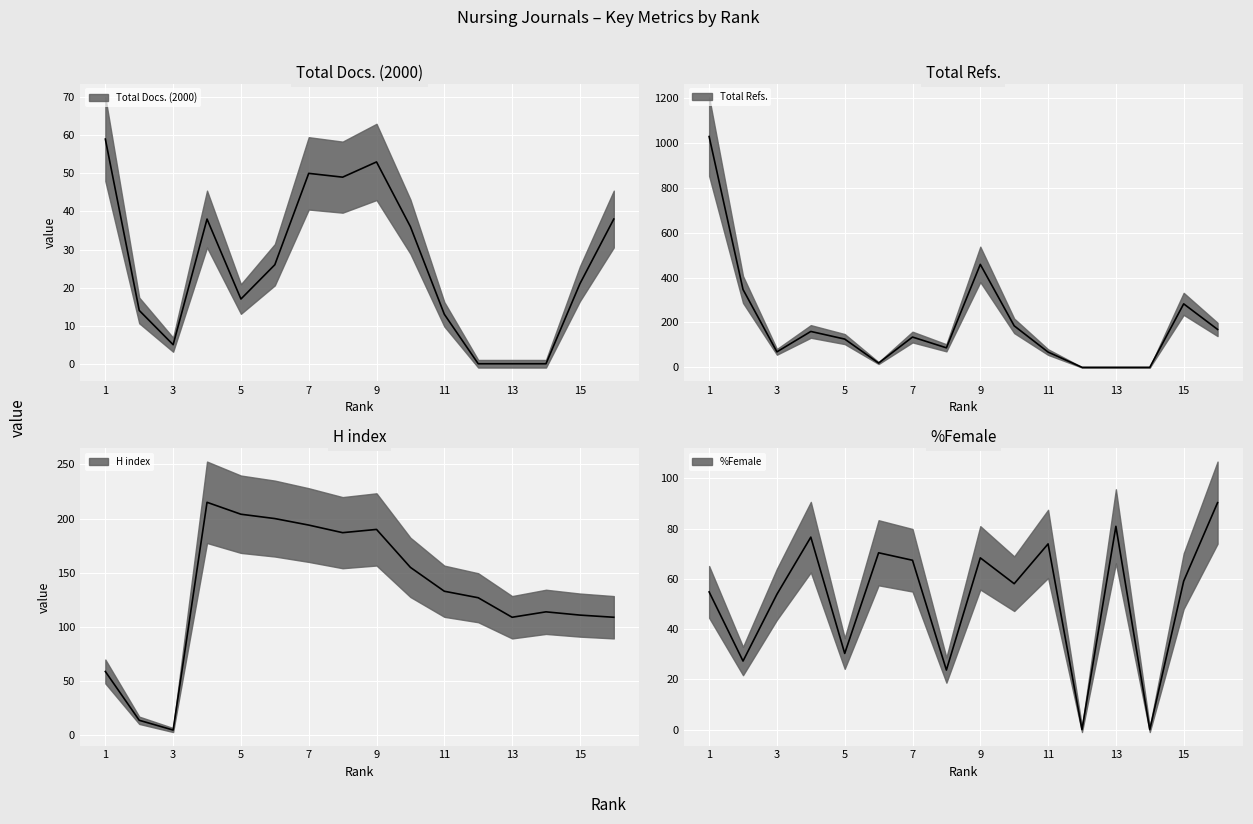

What is the average value of the %Female series?

52.2